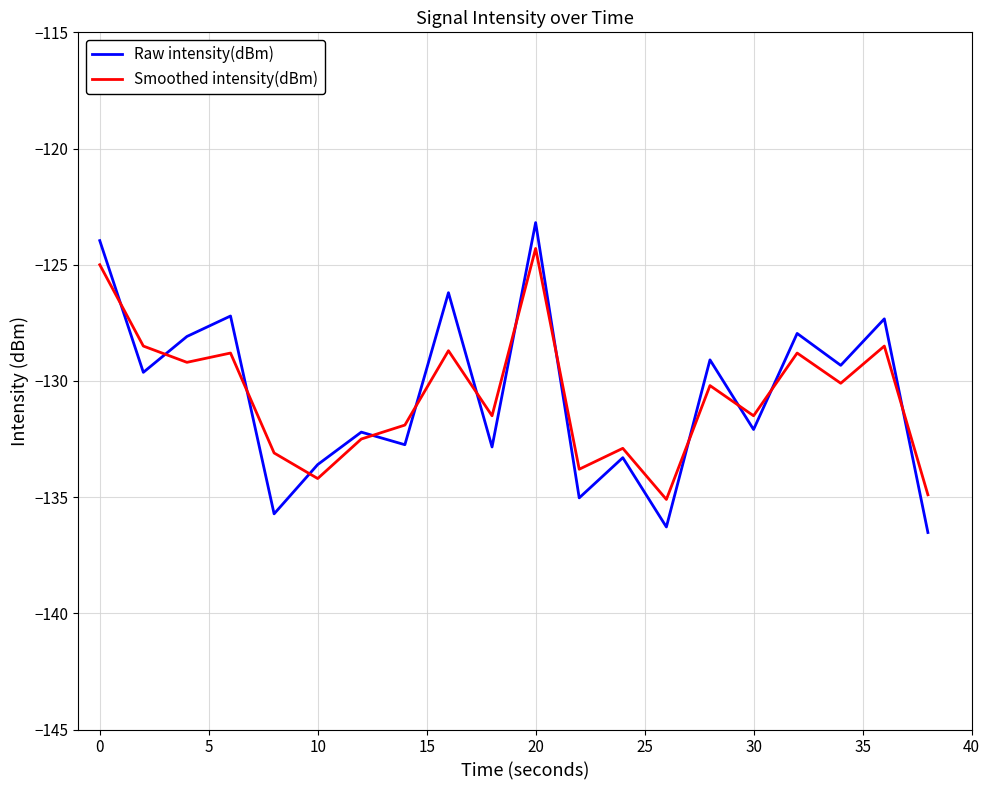

How many lines are shown in the chart?

2